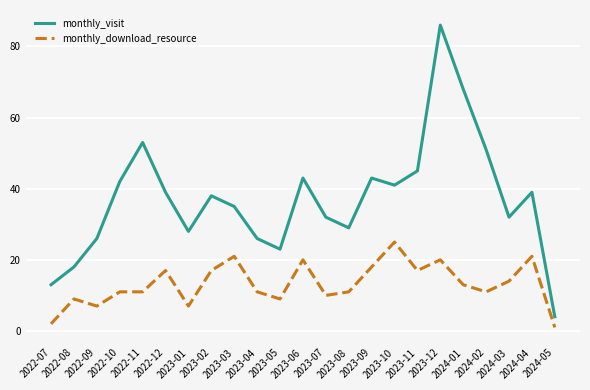

True or false: monthly_visit has more than 1 points higher than both neighbors.

True